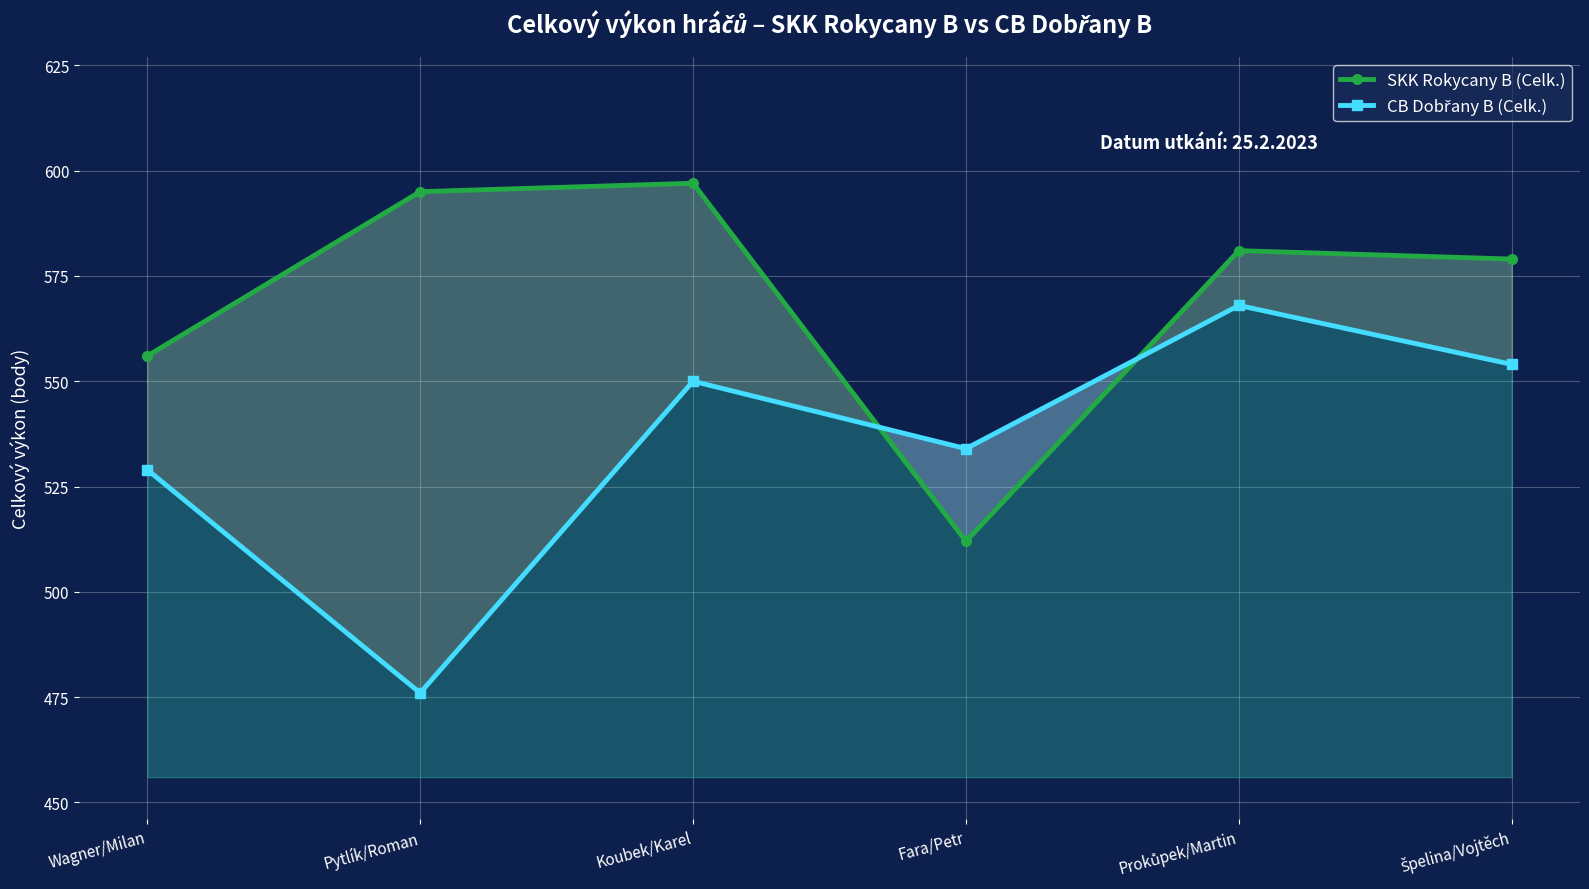

What is the difference between the maximum and minimum values in the SKK Rokycany B (Celk.) series?

85